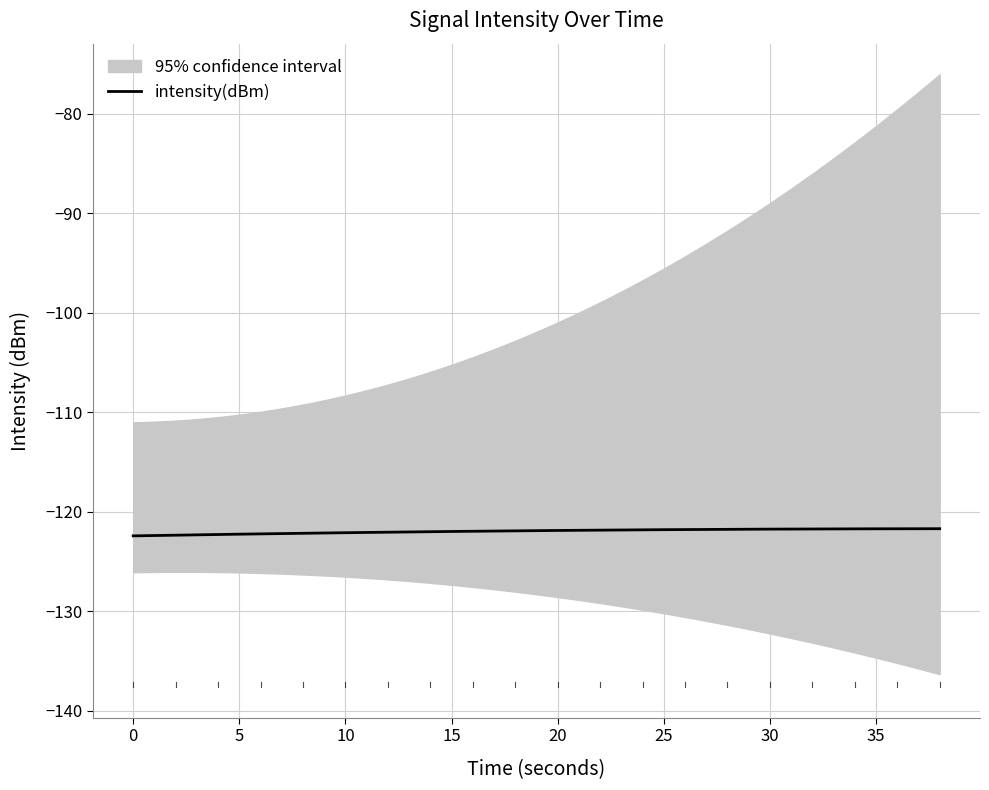

Which has a higher value, 0 or 32?

32